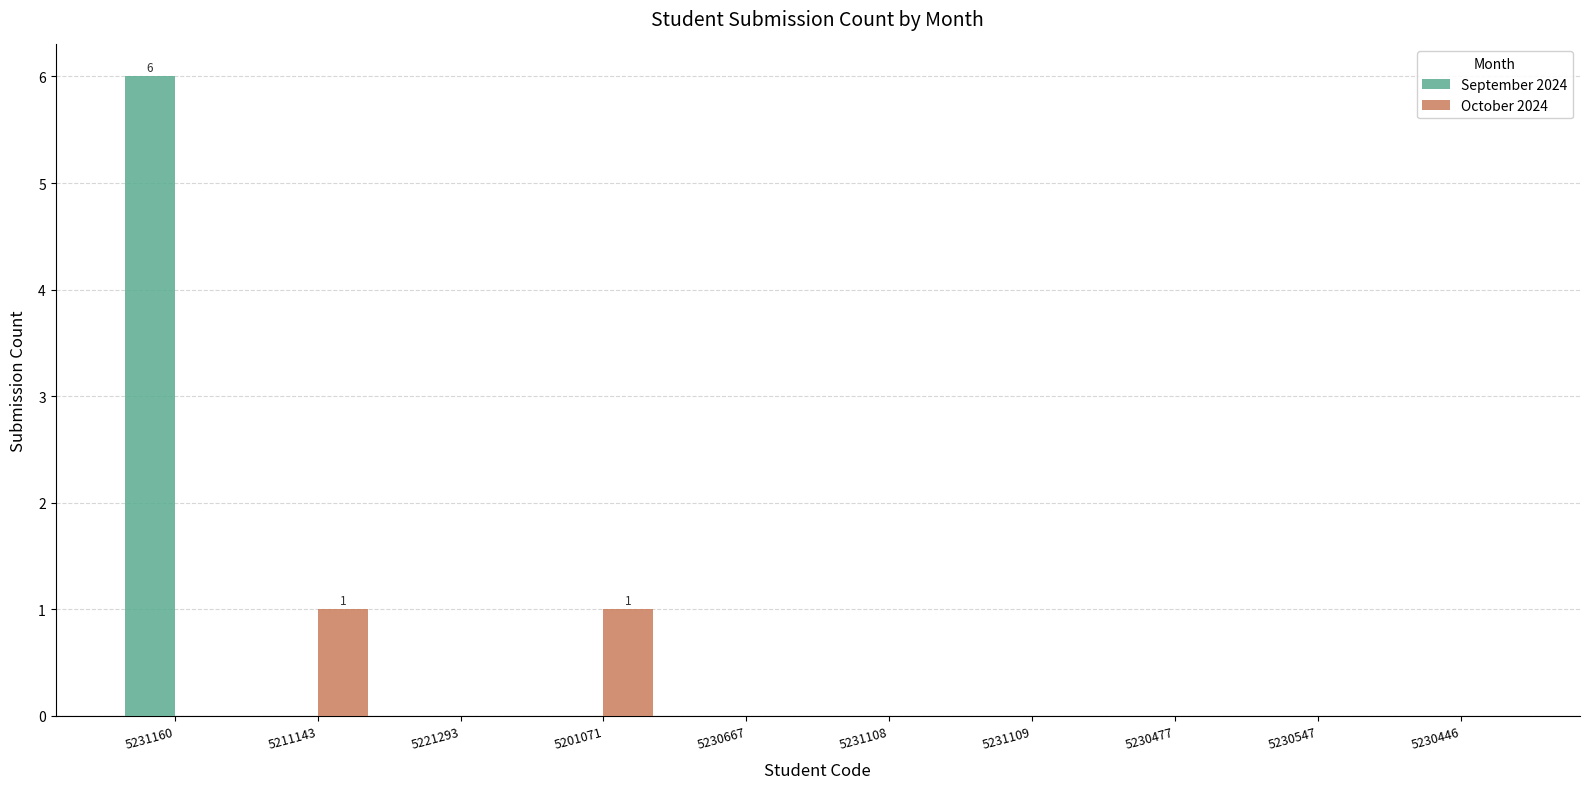

Reading left to right, what are all the values shown in this chart?

September 2024: 5231160=6	5211143=0	5221293=0	5201071=0	5230667=0	5231108=0	5231109=0	5230477=0	5230547=0	5230446=0
October 2024: 5231160=0	5211143=1	5221293=0	5201071=1	5230667=0	5231108=0	5231109=0	5230477=0	5230547=0	5230446=0